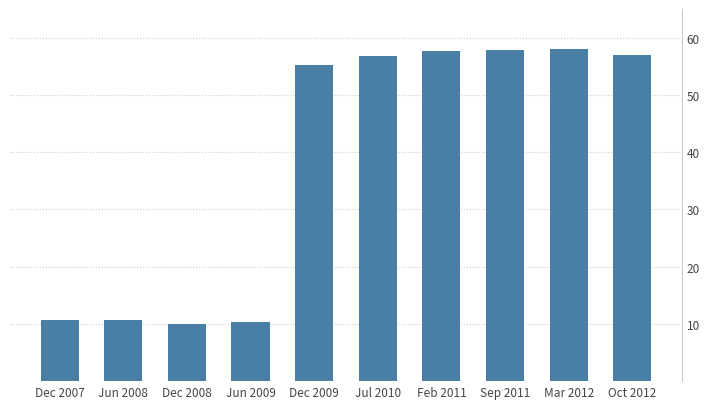

What is the smallest value displayed?

10.0